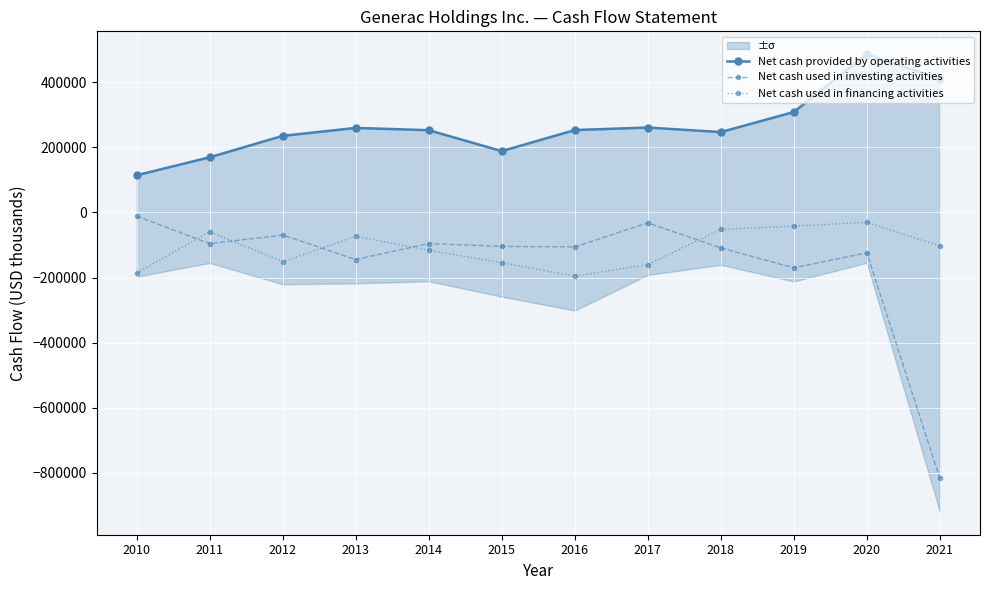

At which label does Net cash provided by operating activities reach its minimum?

2010